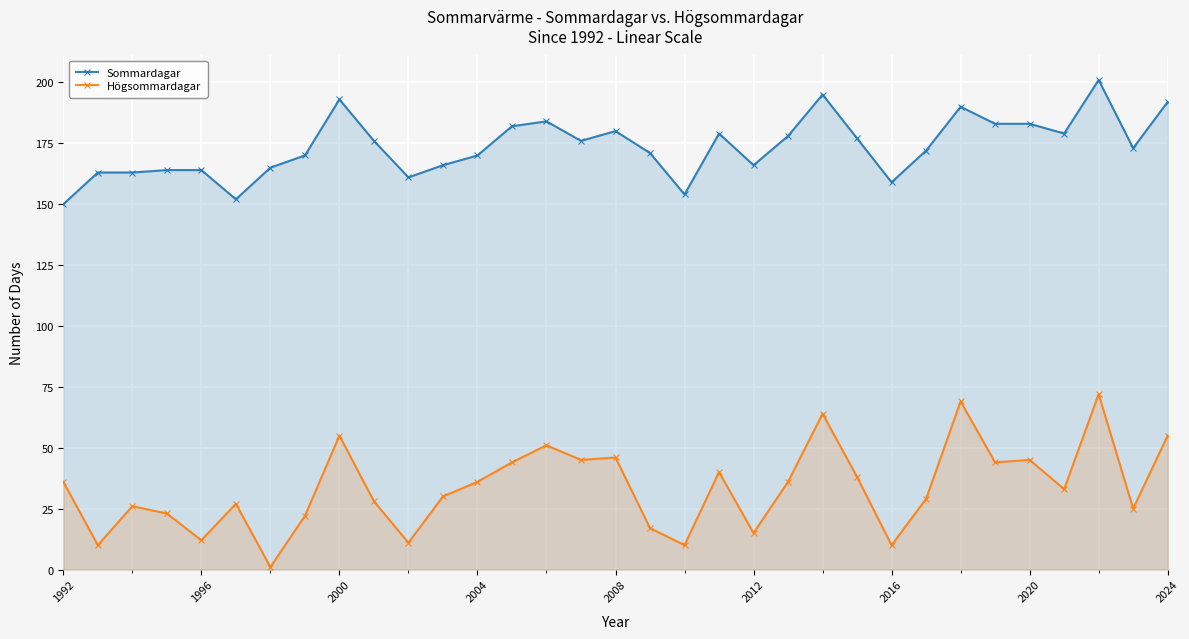

Rank the series by their average value, from lowest to highest.

Högsommardagar, Sommardagar